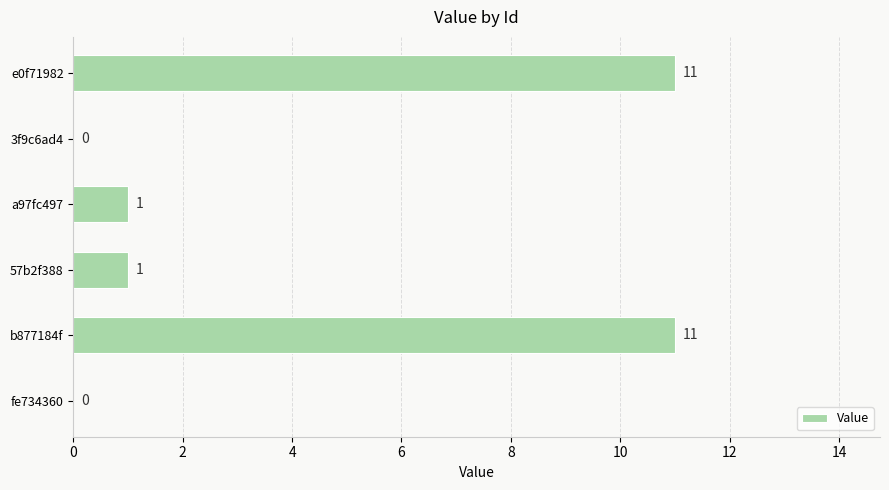

How many series are shown in this chart?

1